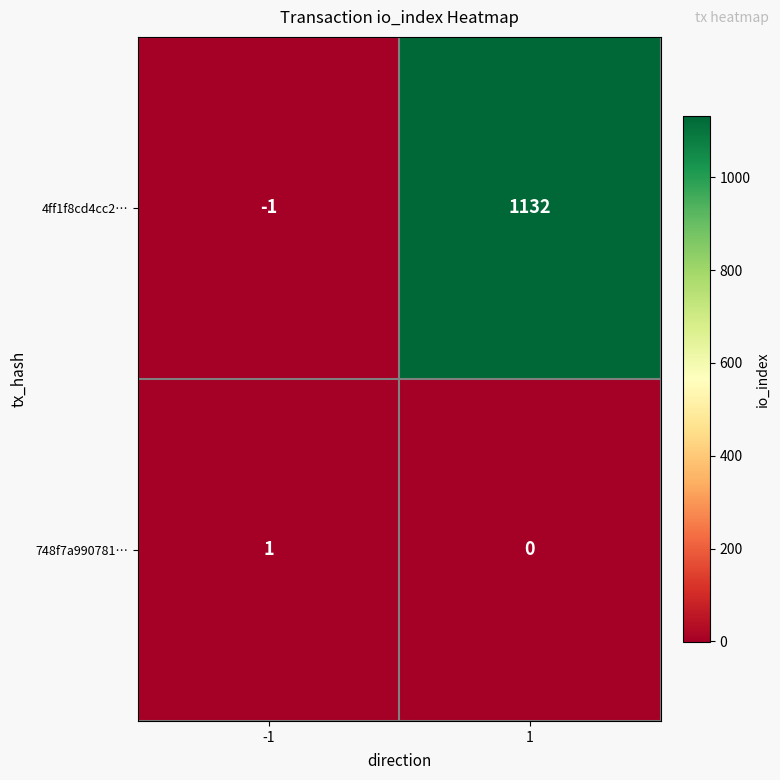

How many categories are shown in the chart?

2